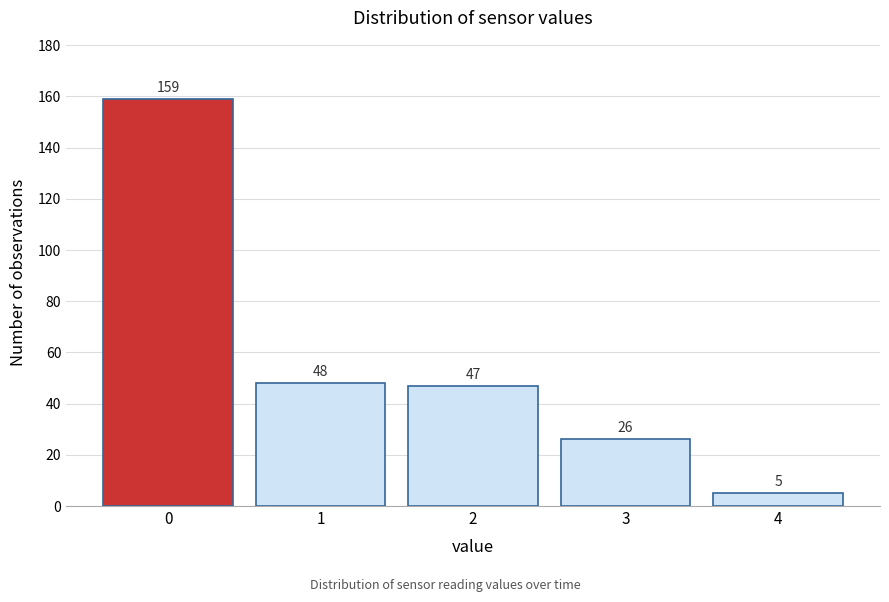

Reading left to right, list all the values displayed in this chart.

159	48	47	26	5